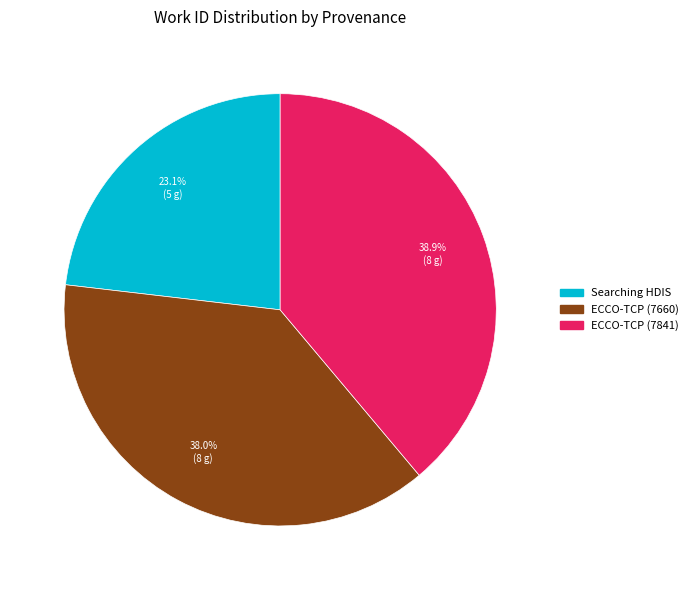

Is there any slice that represents more than half of the pie?

No